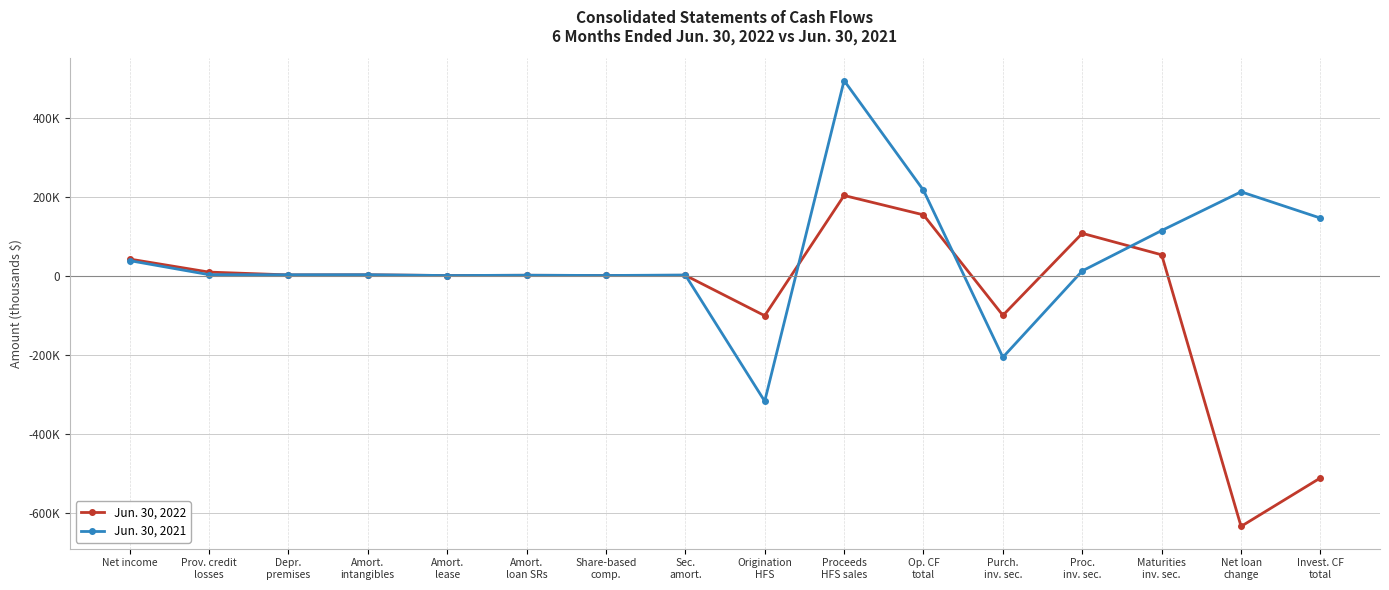

Reading right to left, list all the values displayed in this chart.

Jun. 30, 2022: Invest. CF
total=-511449	Net loan
change=-634229	Maturities
inv. sec.=53329	Proc.
inv. sec.=107740	Purch.
inv. sec.=-99882	Op. CF
total=154477	Proceeds
HFS sales=203545	Origination
HFS=-100806	Sec.
amort.=1440	Share-based
comp.=1046	Amort.
loan SRs=1507	Amort.
lease=904	Amort.
intangibles=2716	Depr.
premises=2445	Prov. credit
losses=9608	Net income=42632
Jun. 30, 2021: Invest. CF
total=146327	Net loan
change=212886	Maturities
inv. sec.=114808	Proc.
inv. sec.=12617	Purch.
inv. sec.=-206033	Op. CF
total=216653	Proceeds
HFS sales=494541	Origination
HFS=-317350	Sec.
amort.=2148	Share-based
comp.=986	Amort.
loan SRs=1708	Amort.
lease=845	Amort.
intangibles=2985	Depr.
premises=2851	Prov. credit
losses=3110	Net income=38662